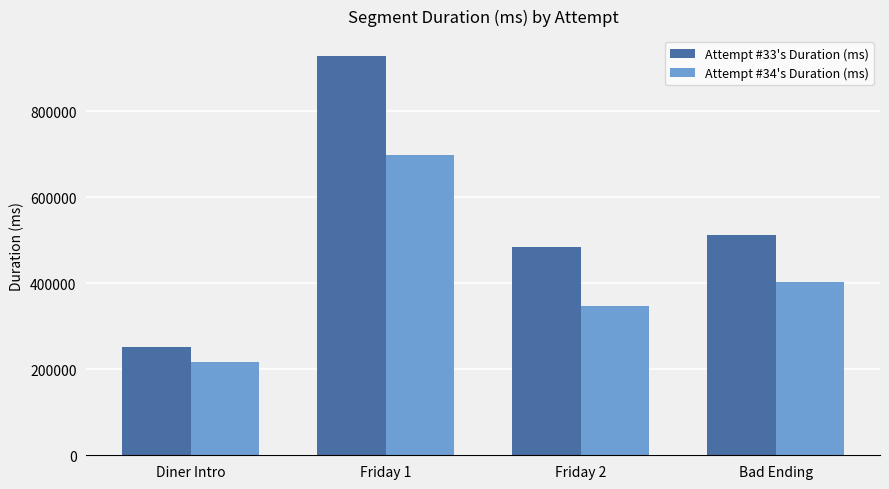

Rank the categories by Attempt #34's Duration (ms) value from lowest to highest.

Diner Intro, Friday 2, Bad Ending, Friday 1